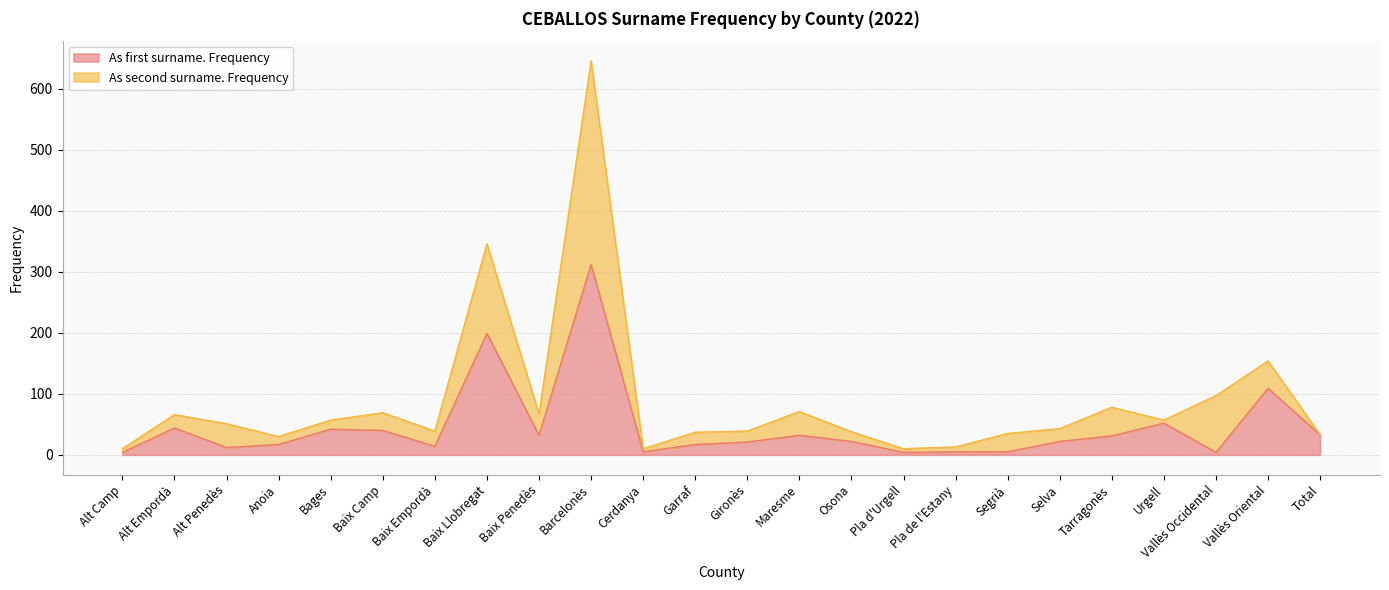

What is the difference between the values at Barcelonès and Alt Penedès?

300